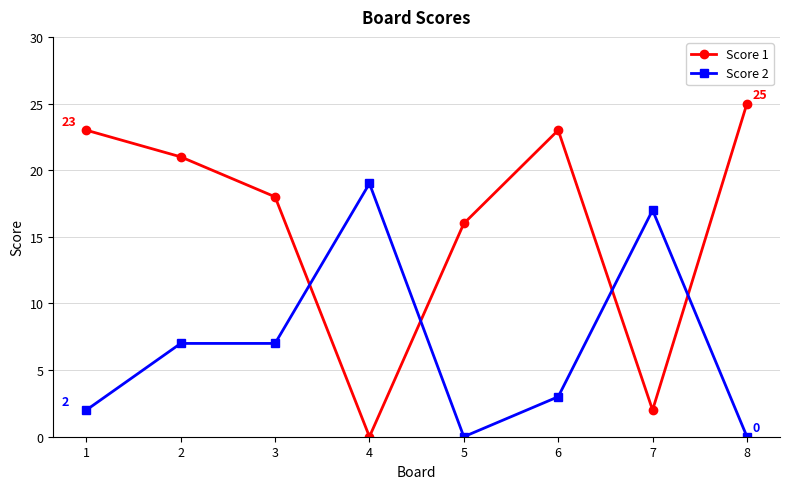

Which series has the largest total across all categories?

Score 1